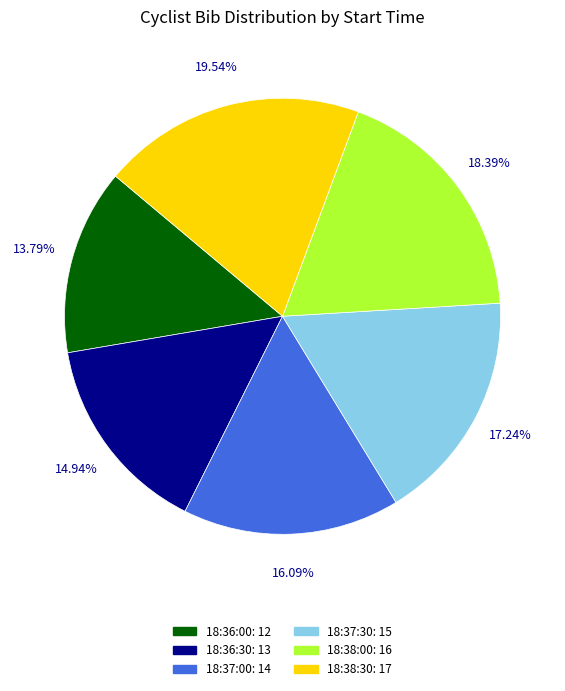

Rank the categories by value from highest to lowest.

18:38:30, 18:38:00, 18:37:30, 18:37:00, 18:36:30, 18:36:00